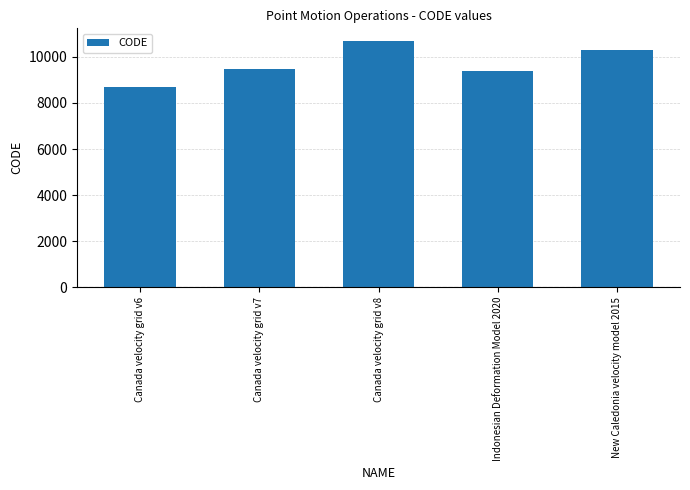

Which has a higher value, Canada velocity grid v7 or New Caledonia velocity model 2015?

New Caledonia velocity model 2015